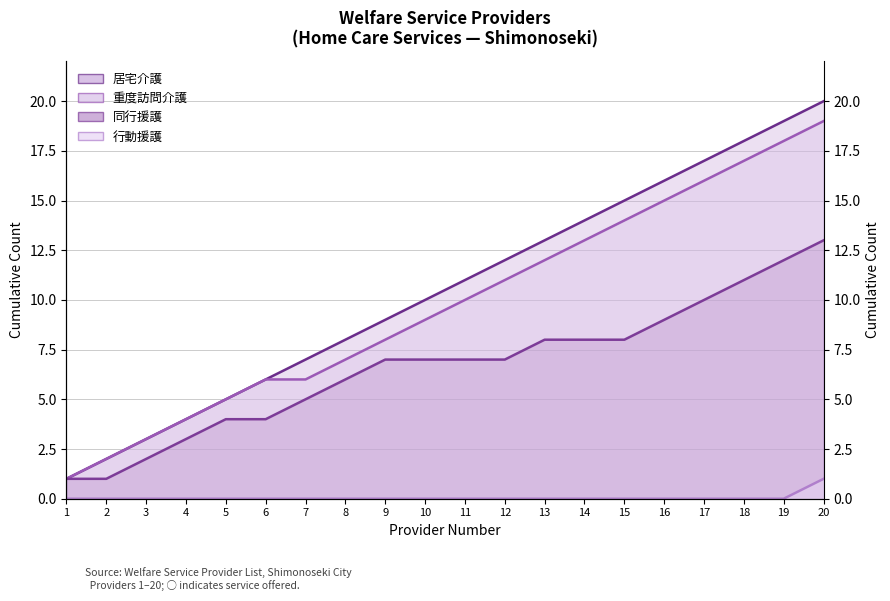

The Year-ended series shows 0 at 1. True or false?

False